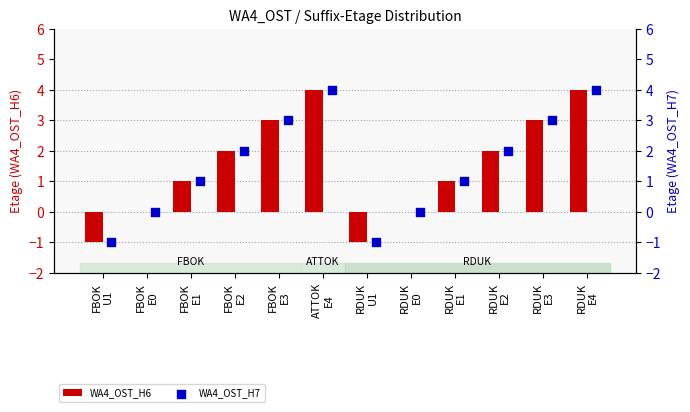

At how many categories does at least one series exceed 3?

2